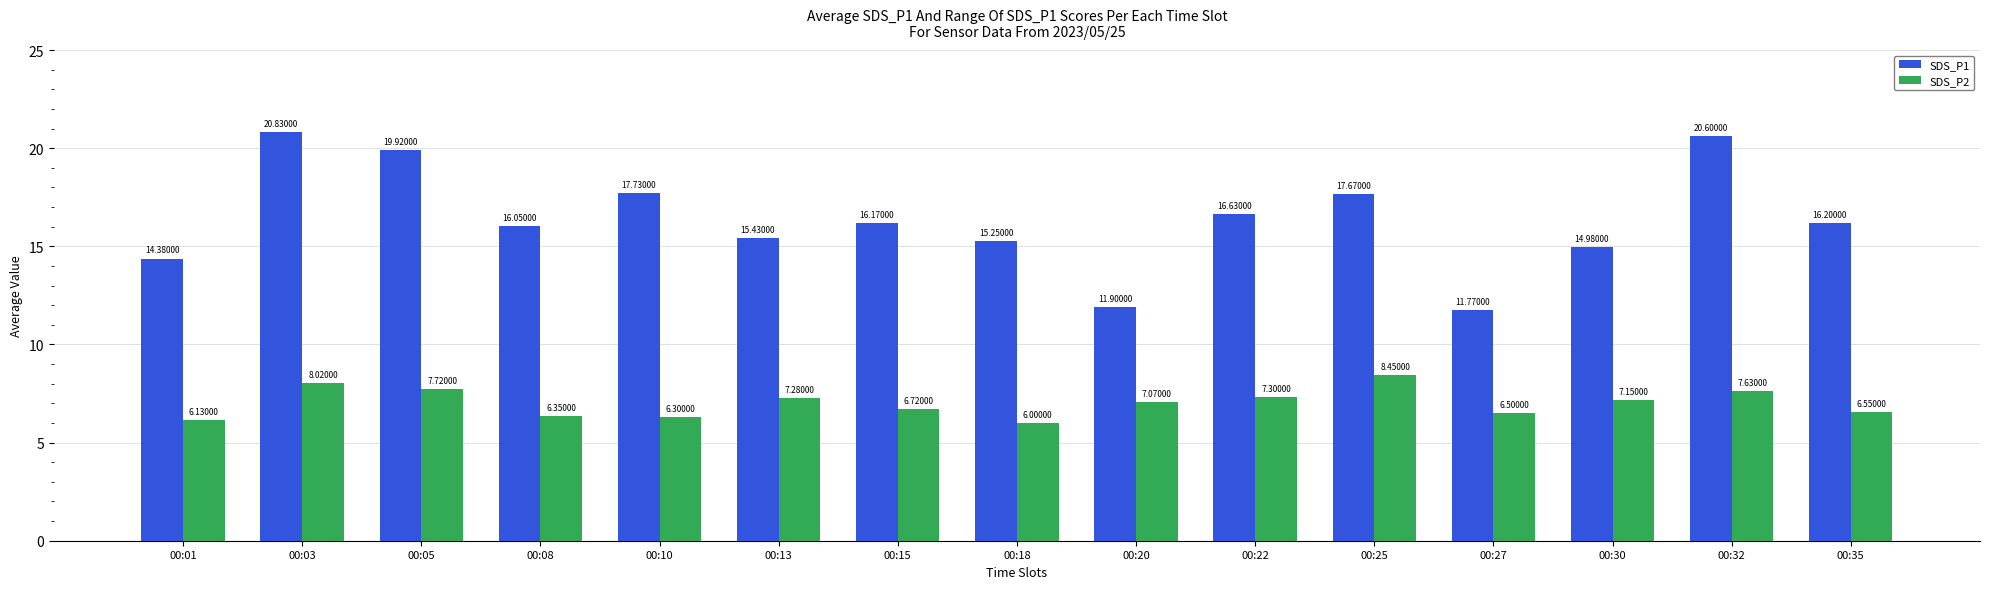

What are all the series names shown in the legend?

SDS_P1, SDS_P2